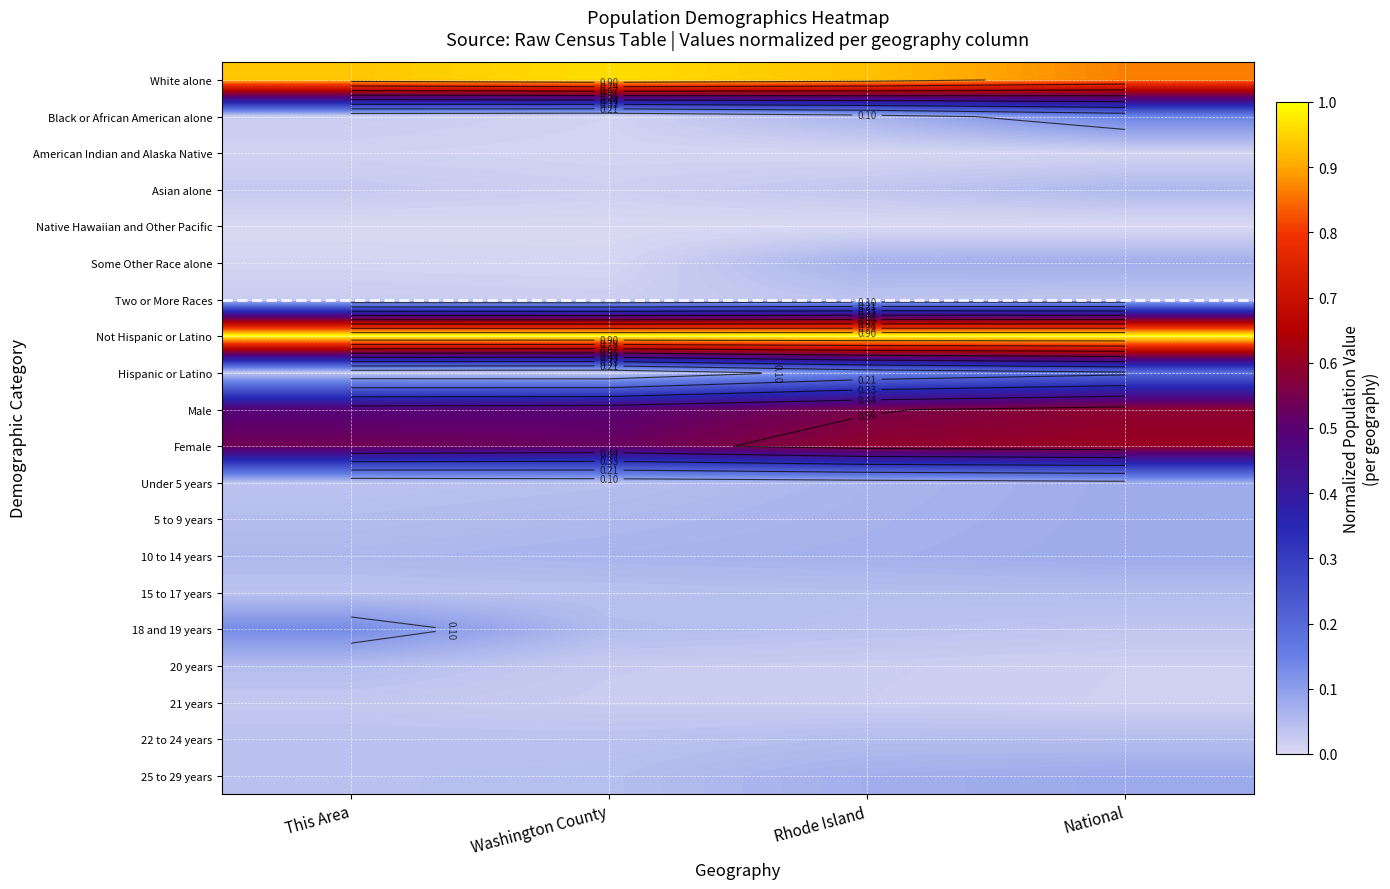

Which label corresponds to the largest value in the chart?

This Area